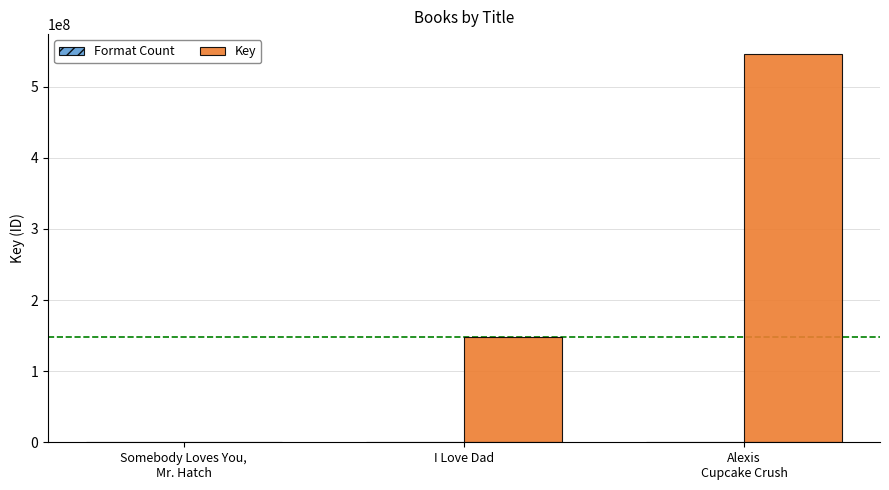

Are the bars grouped side by side (vs. stacked)?

Yes